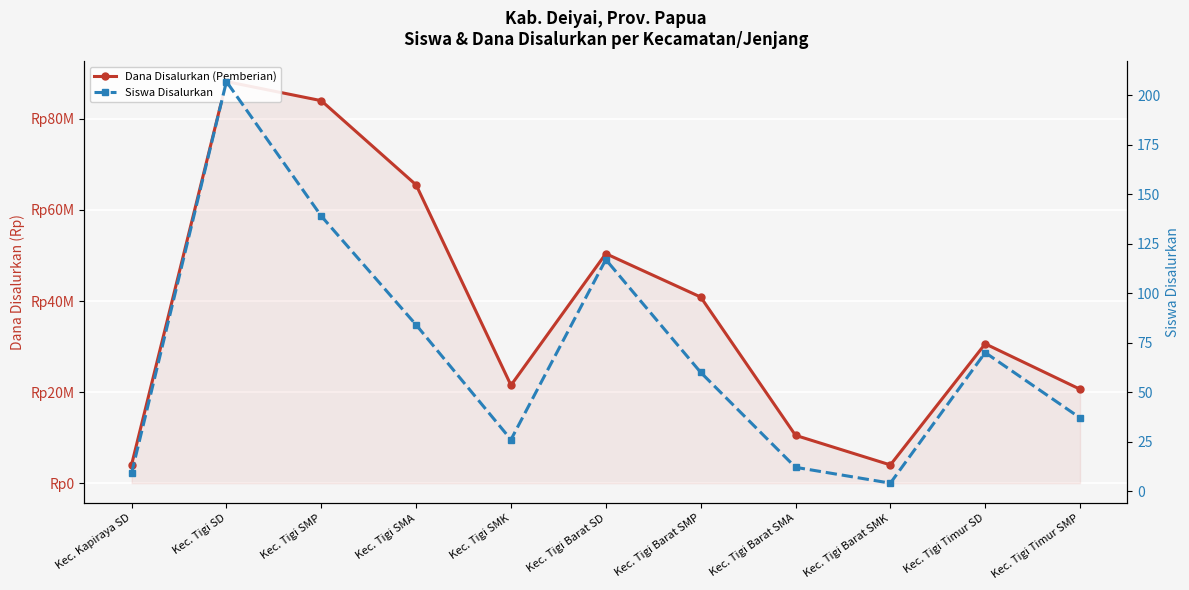

What is the minimum value for Dana Disalurkan (Pemberian)?

4000000